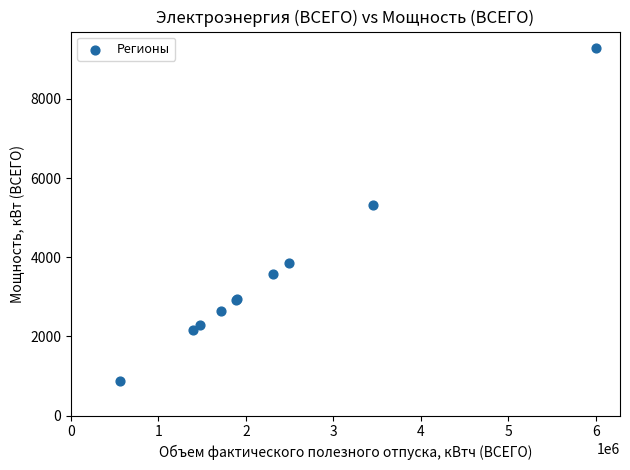

What Y value in the scatter plot is closest to 5074?

5330.9